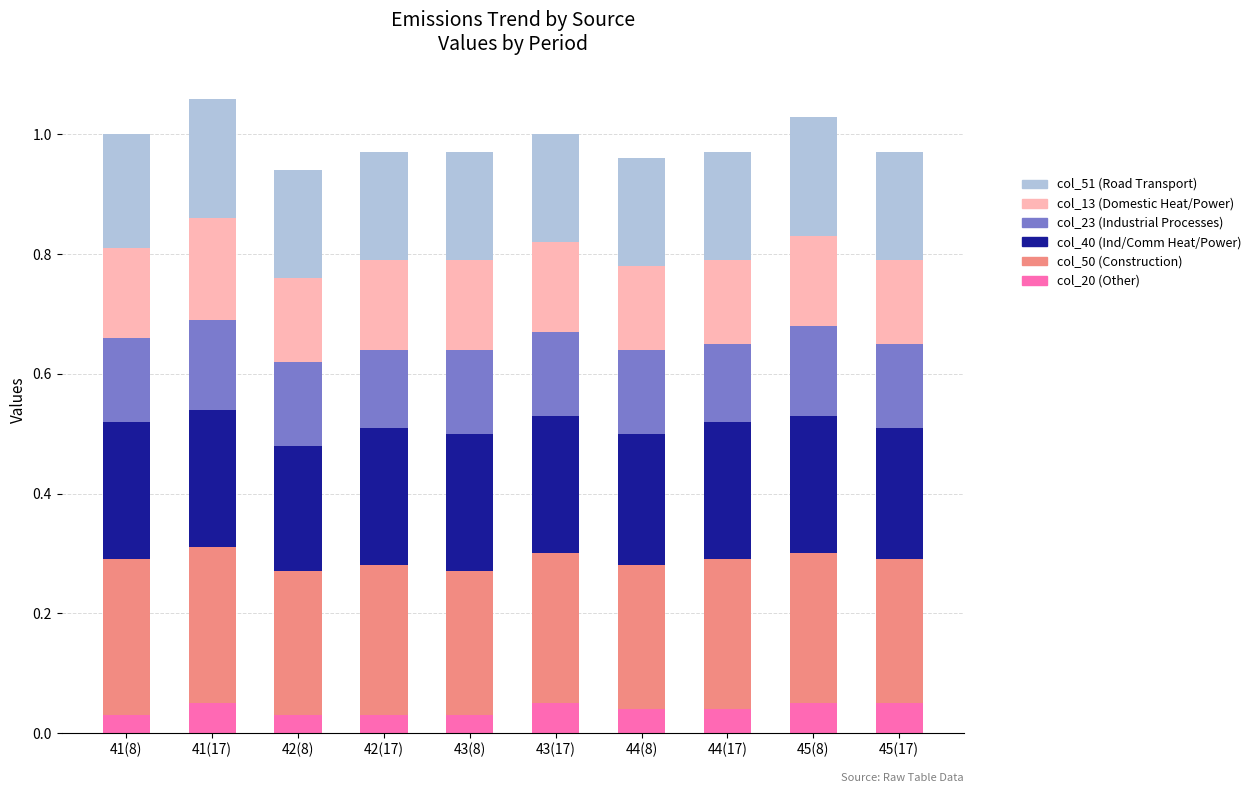

What is the total value across all series at 41(8)?

1.0